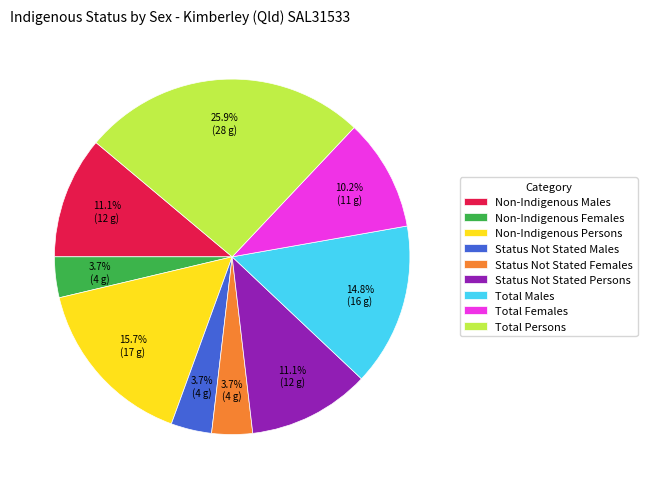

Is the sum of Non-Indigenous Females and Status Not Stated Persons greater than half?

No